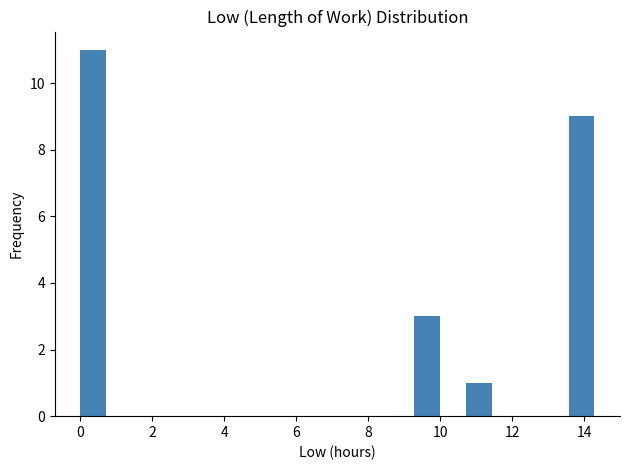

Read against the x-axis, roughly where is the centre of the tallest bar?

0.4